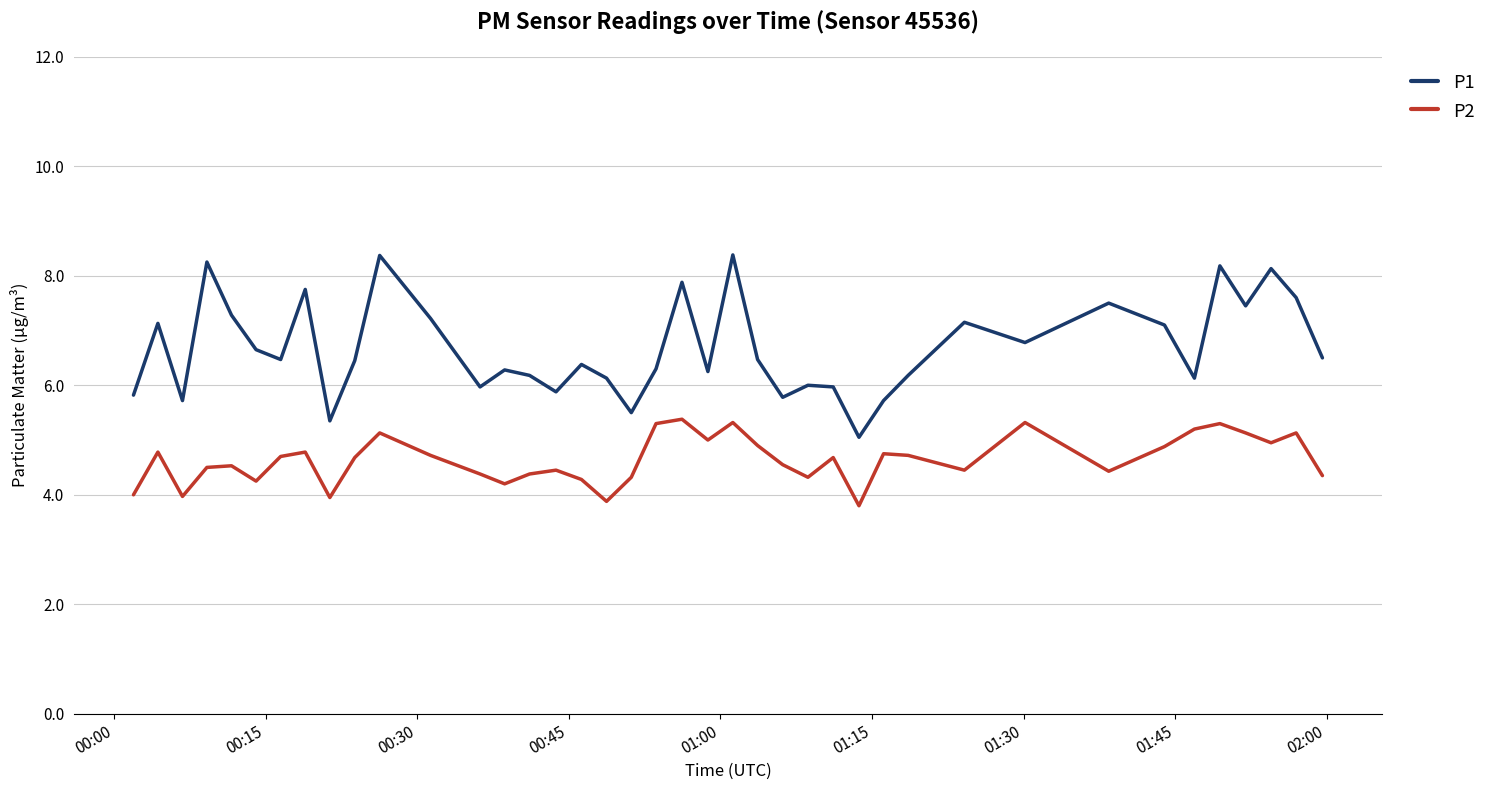

Count the number of categories in the chart.

40